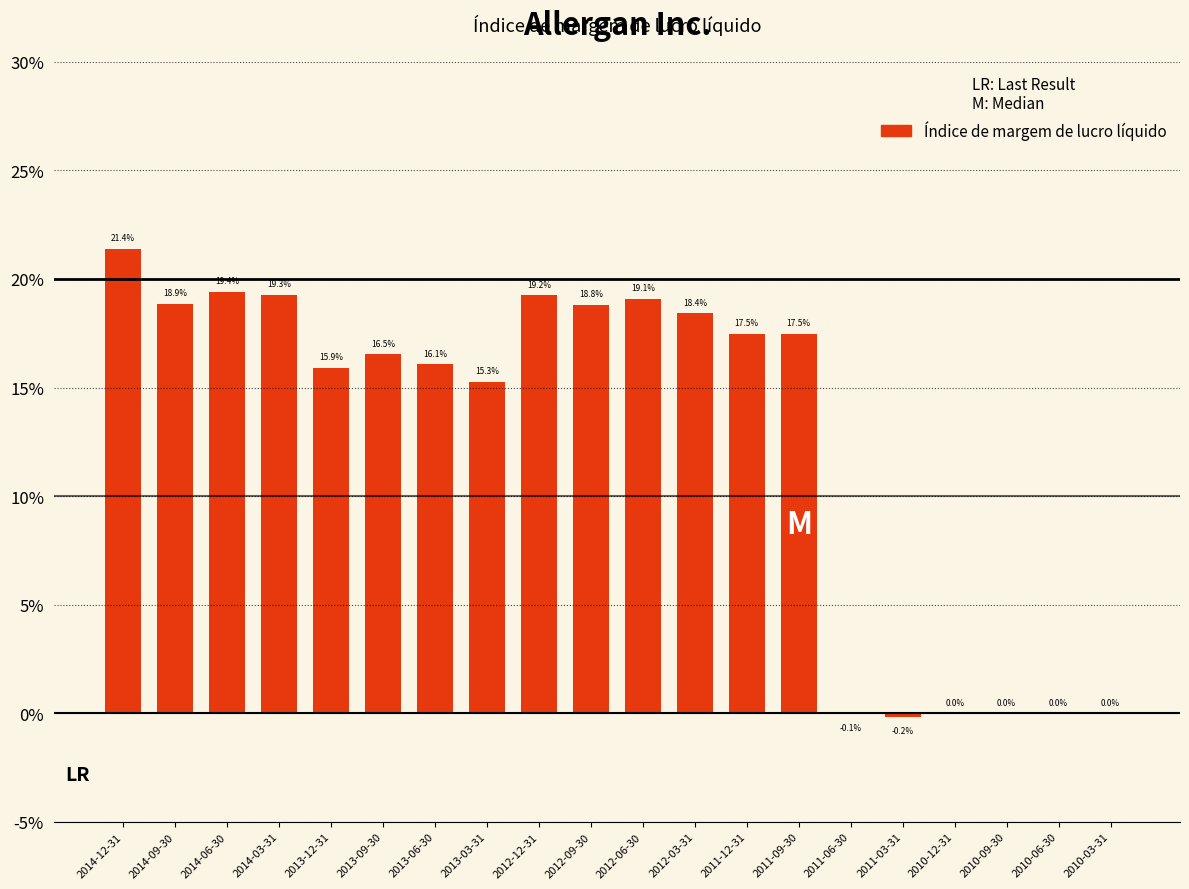

Are the bars horizontal?

No